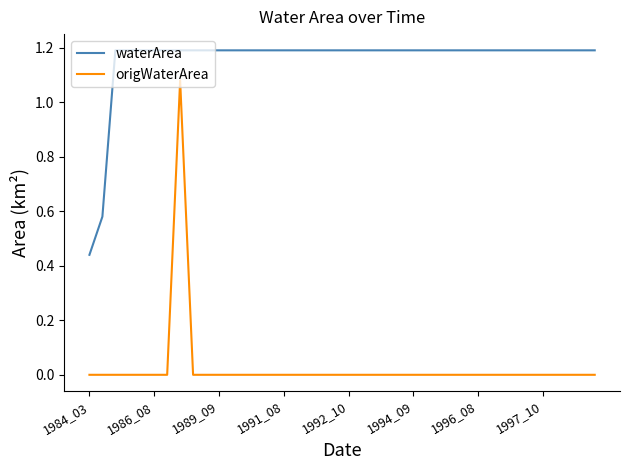

True or false: waterArea and origWaterArea intersect in this chart.

False